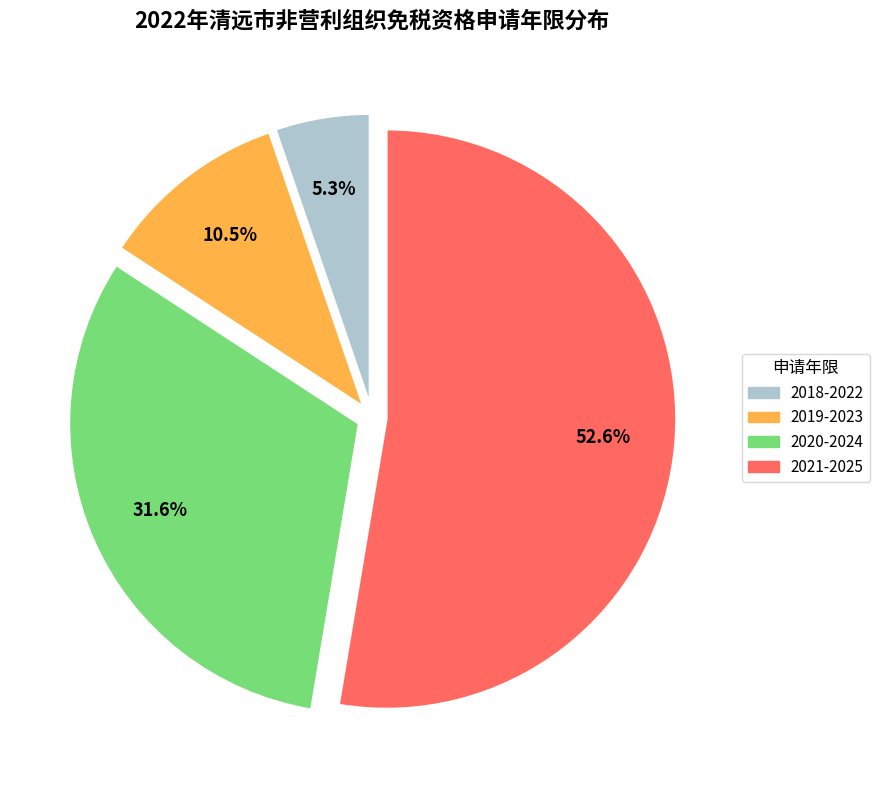

What is the ratio of the value at 2018-2022 to the value at 2019-2023?

0.5